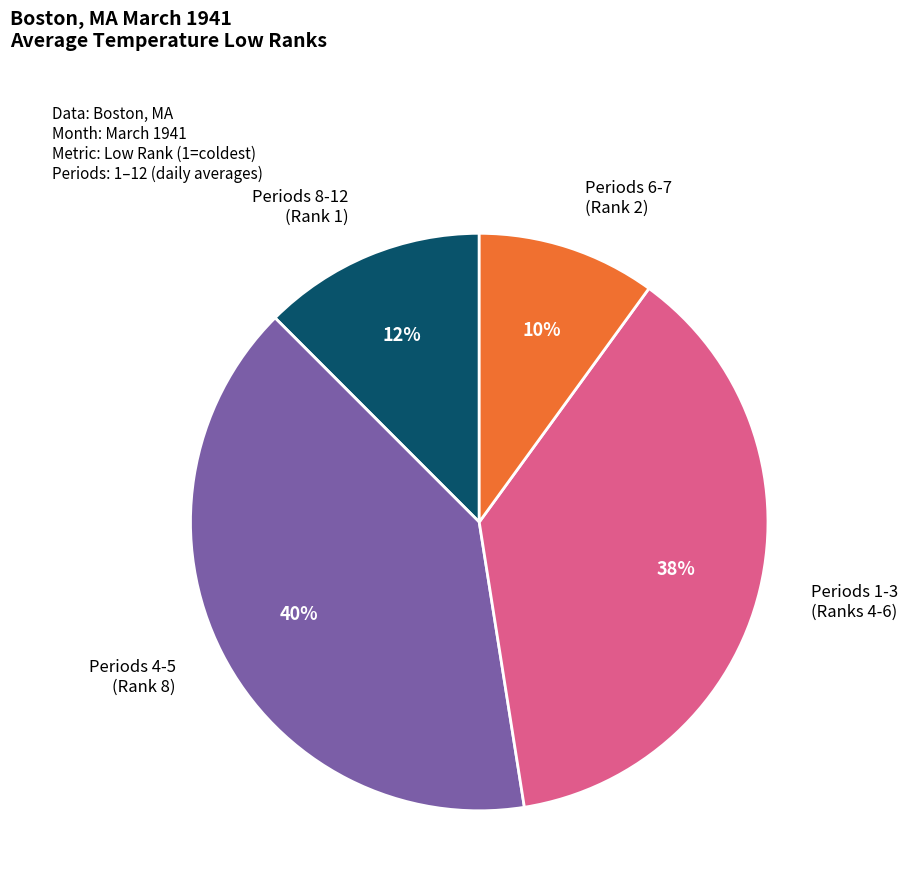

To the nearest percent, what is the difference between the largest and smallest slice percentages?

30%